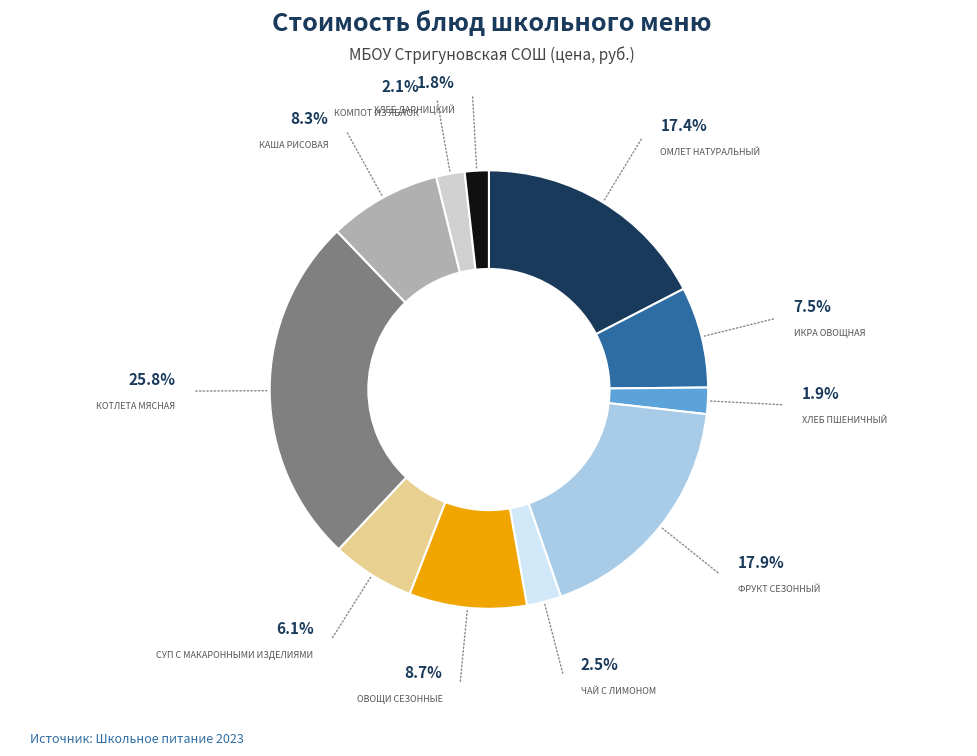

How many slices are in this pie chart?

11